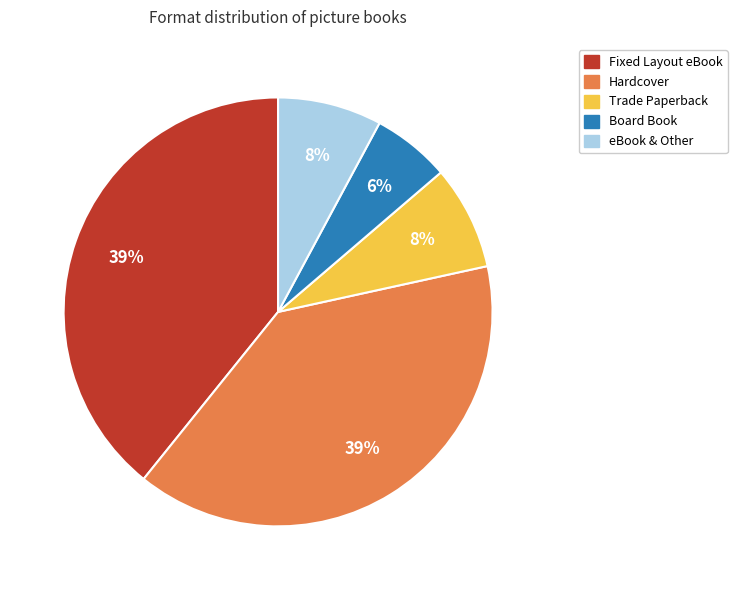

Which category has the smallest portion of the pie?

Board Book